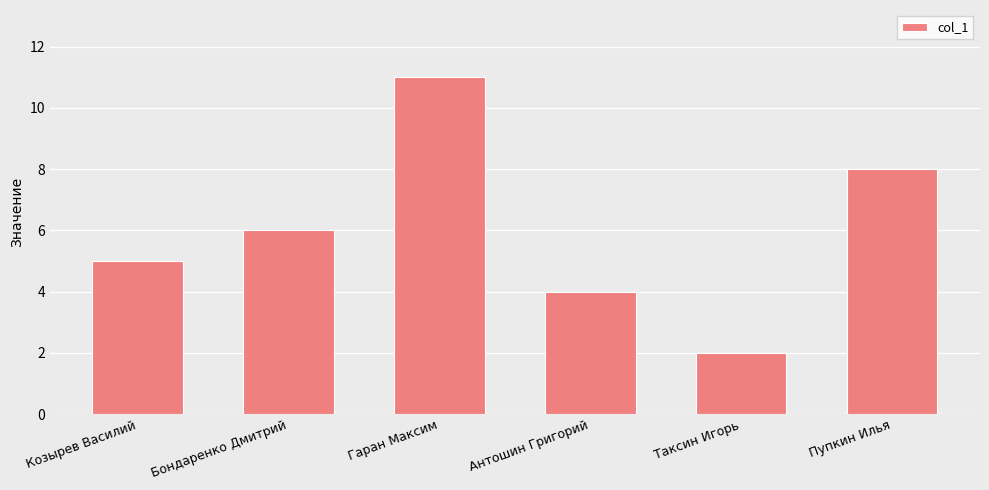

What is the ratio of the value at Козырев Василий to the value at Таксин Игорь?

2.5